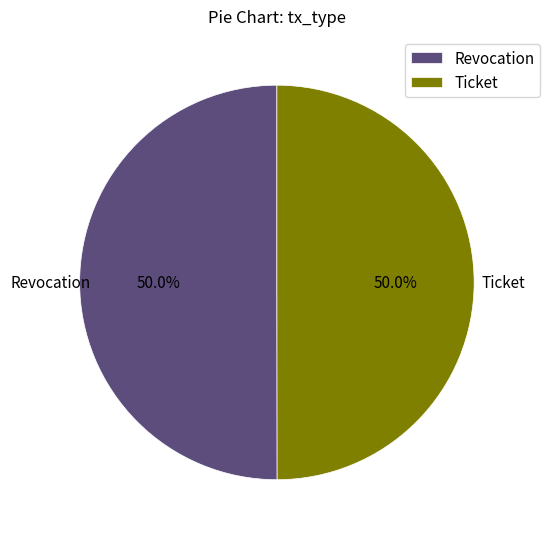

What percentage do Ticket and Revocation together represent?

100.0%